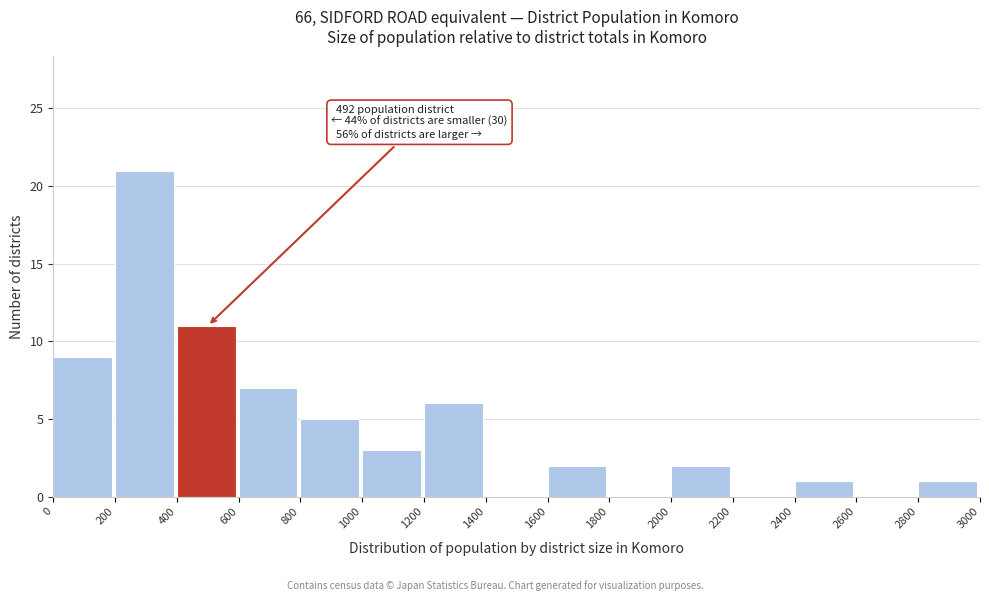

Over which range of the x-axis is the bar tallest?

200 to 400